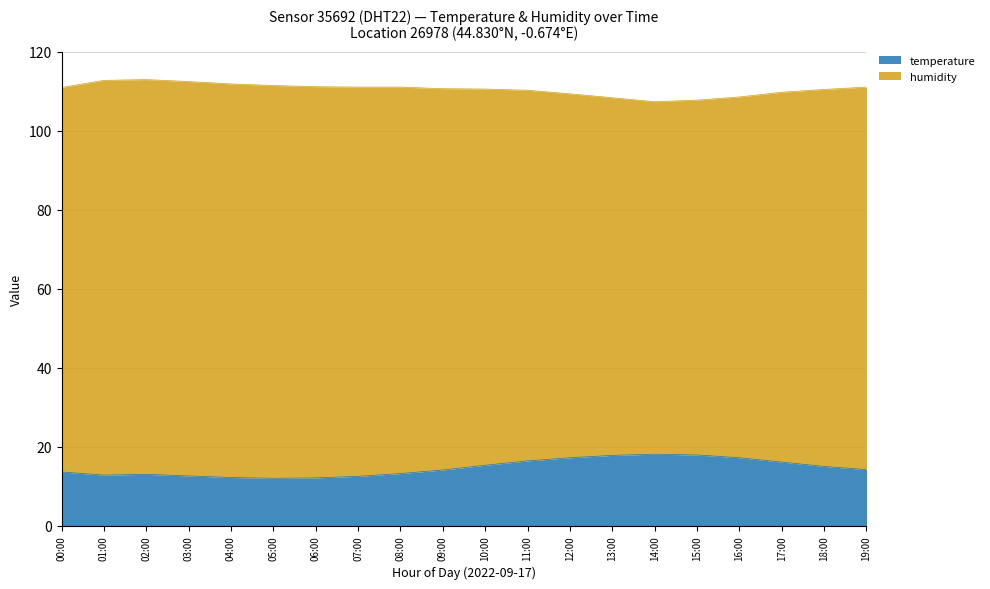

The value at 13:00 is 6.0. True or false?

False